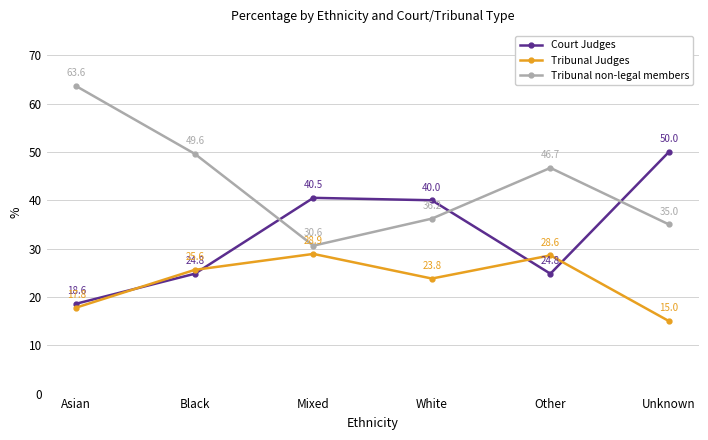

What is the greatest value displayed?

63.6